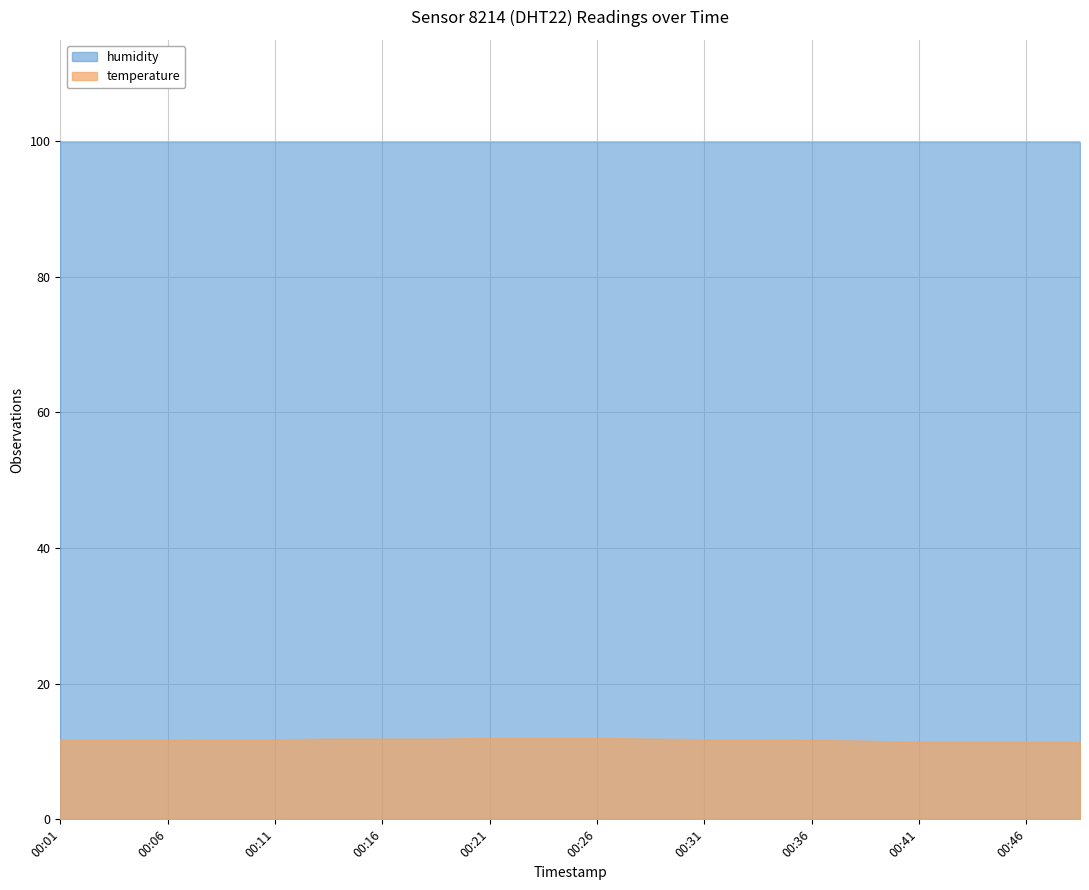

Which has a higher value, 2022-10-31T00:46 or 2022-10-31T00:19?

2022-10-31T00:19